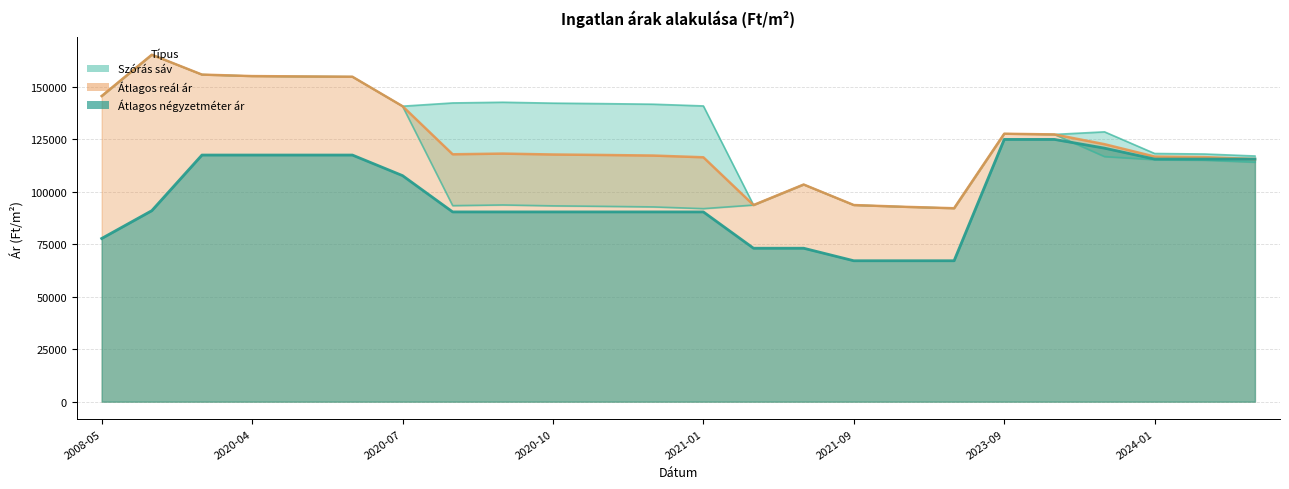

The Átlagos m² ár vonal series shows 186758 at 2023-09. True or false?

False